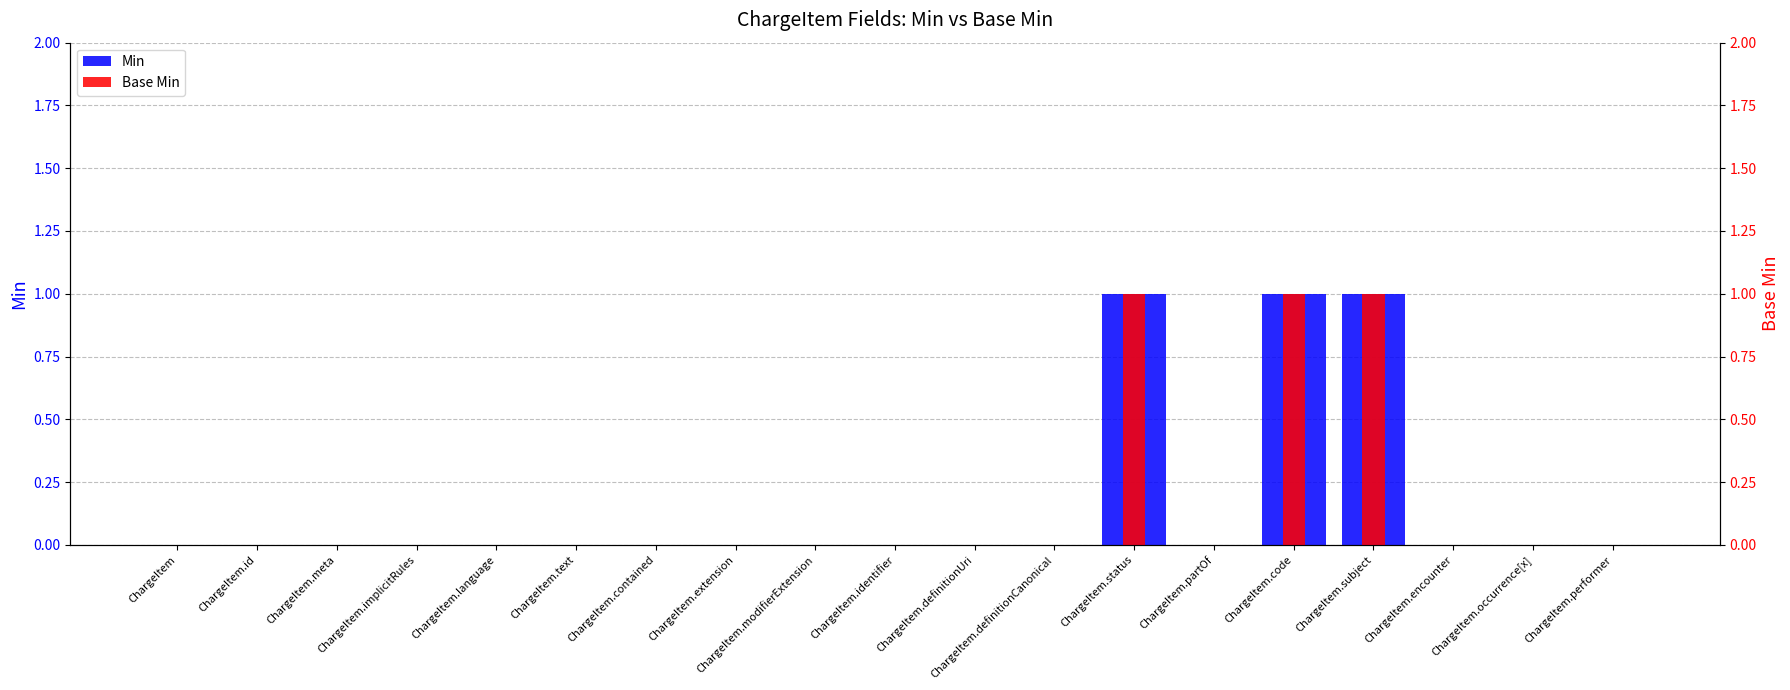

What is the difference between the second highest and second lowest values in the Base Min series?

1